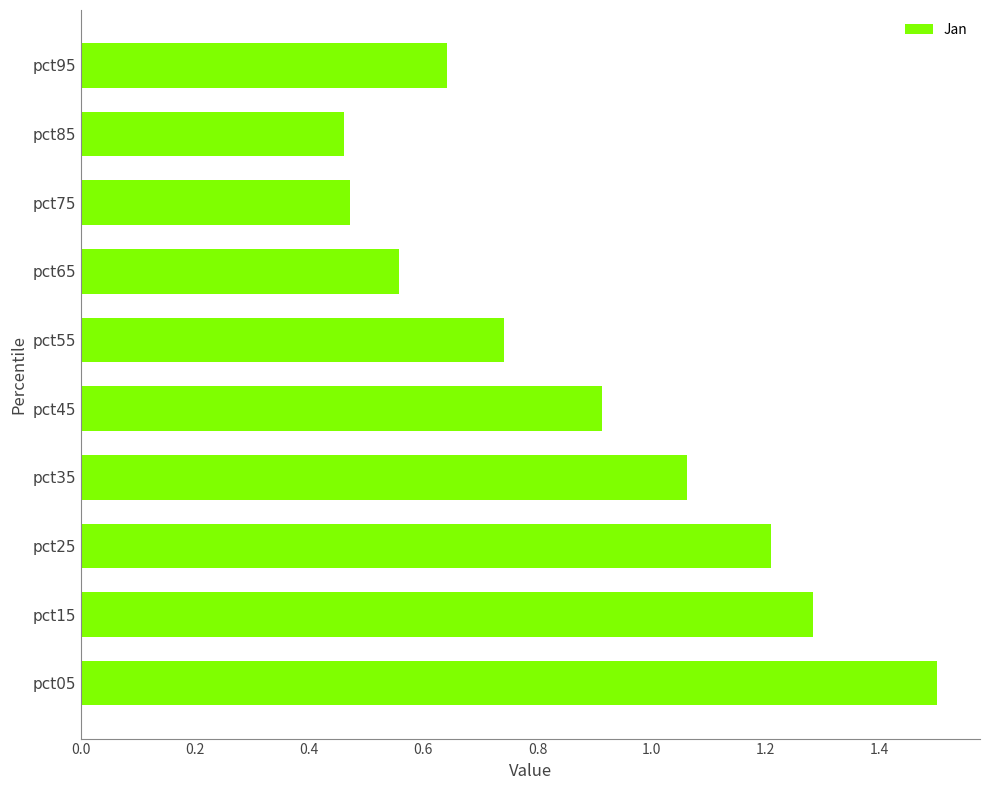

What is the difference between the maximum and minimum values?

1.0